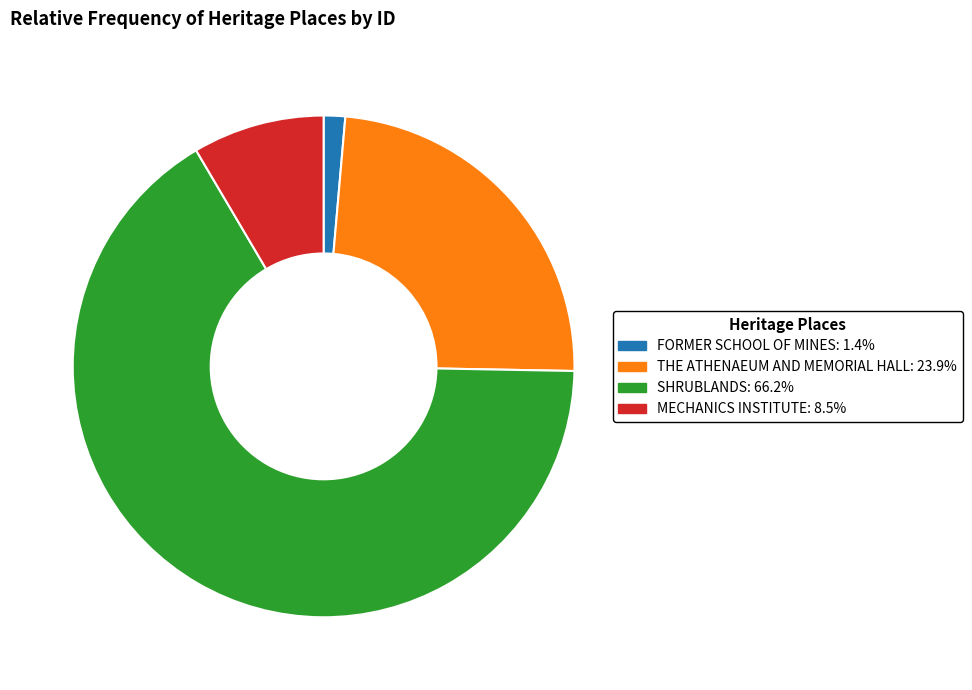

Which category has the biggest portion of the pie?

SHRUBLANDS